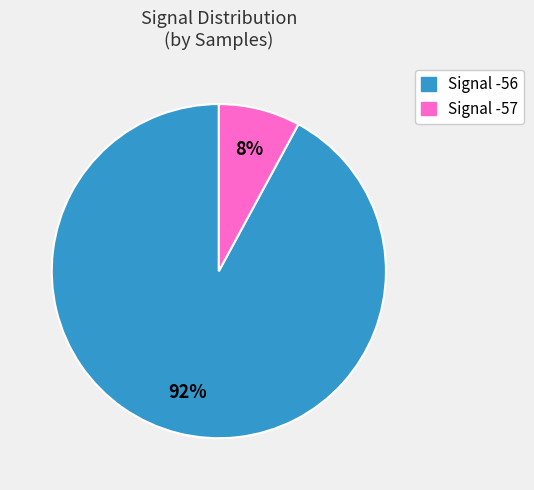

To the nearest percent, what is the difference between the largest and smallest slice percentages?

84%